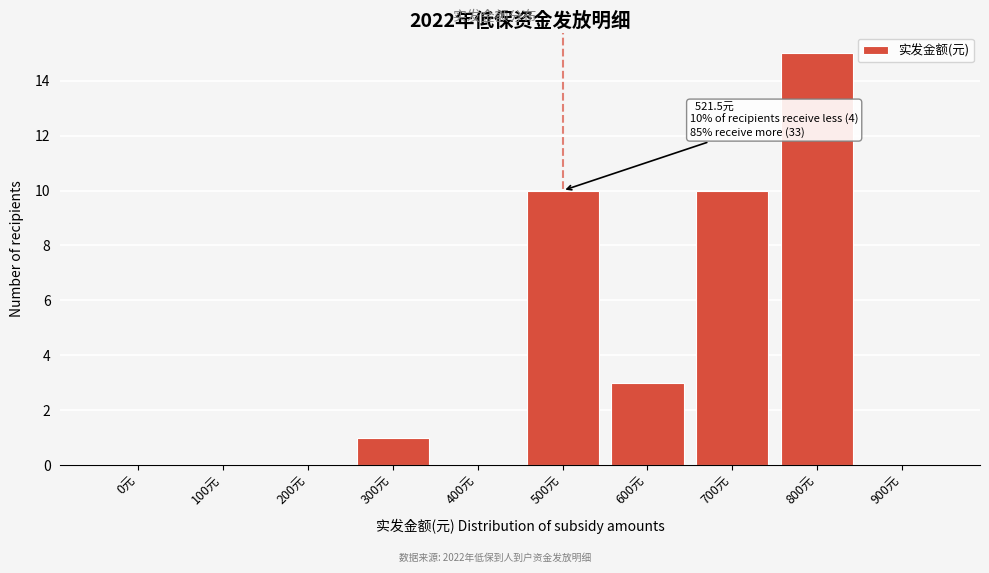

Reading right to left, what are all the values shown in this chart?

900元=0	800元=15	700元=10	600元=3	500元=10	400元=0	300元=1	200元=0	100元=0	0元=0